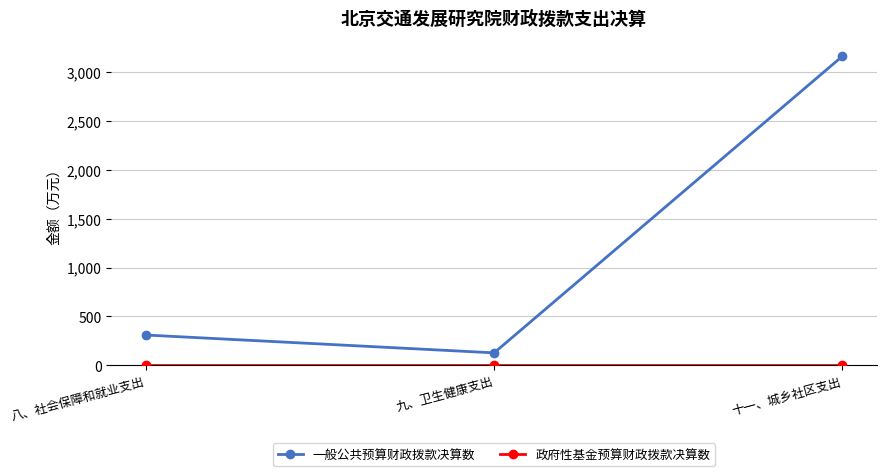

How many lines are shown in the chart?

2